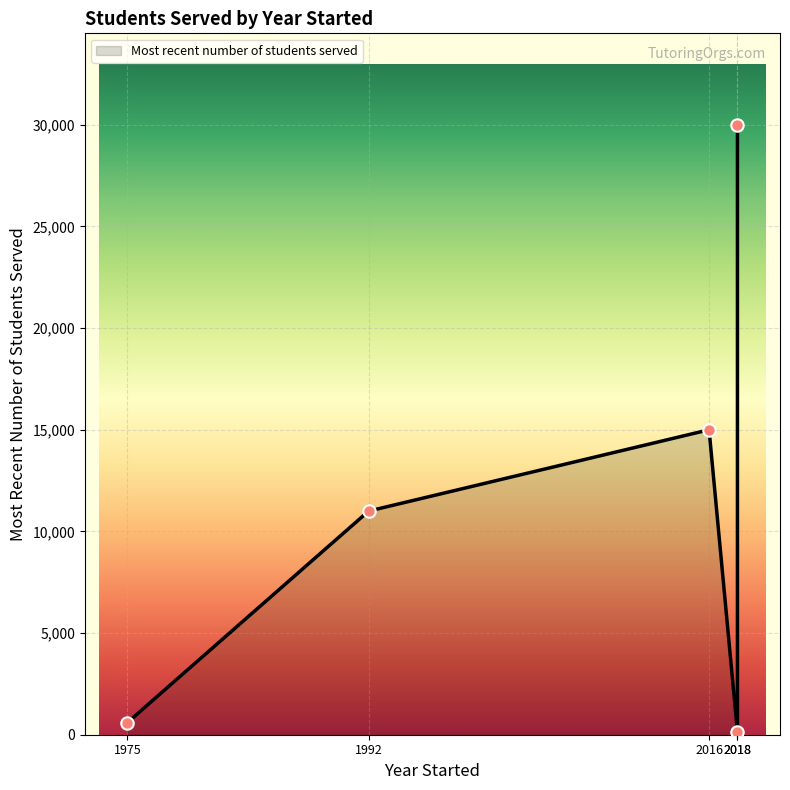

Between 2018 Amira Learning and 1975 Higher Achievement, which is larger?

1975 Higher Achievement